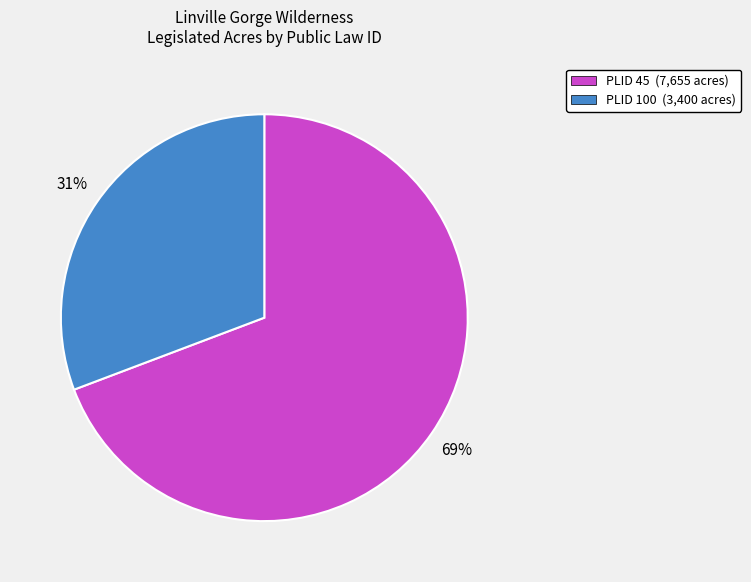

To the nearest percent, what percentage of the pie is PLID 45 (7,655 acres)?

69%